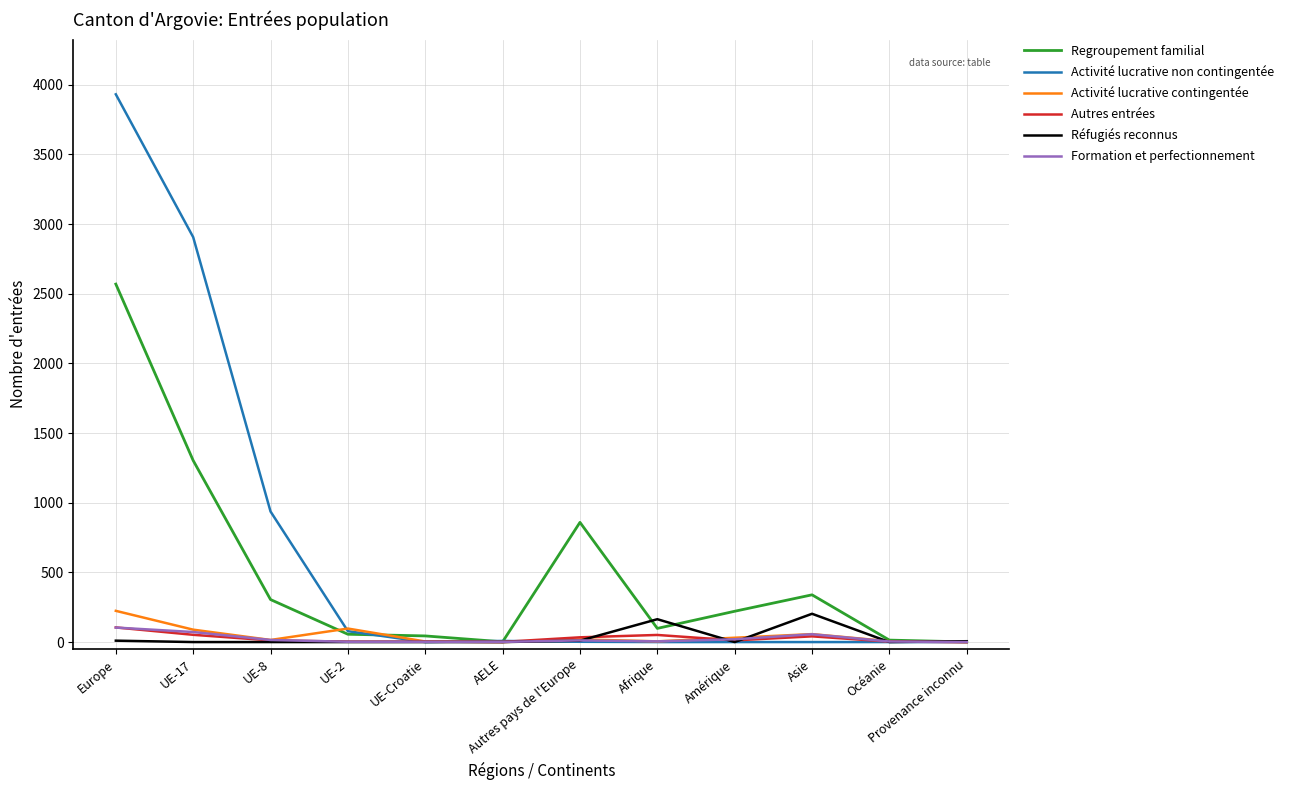

What is the highest value of the Activité lucrative contingentée series?

224